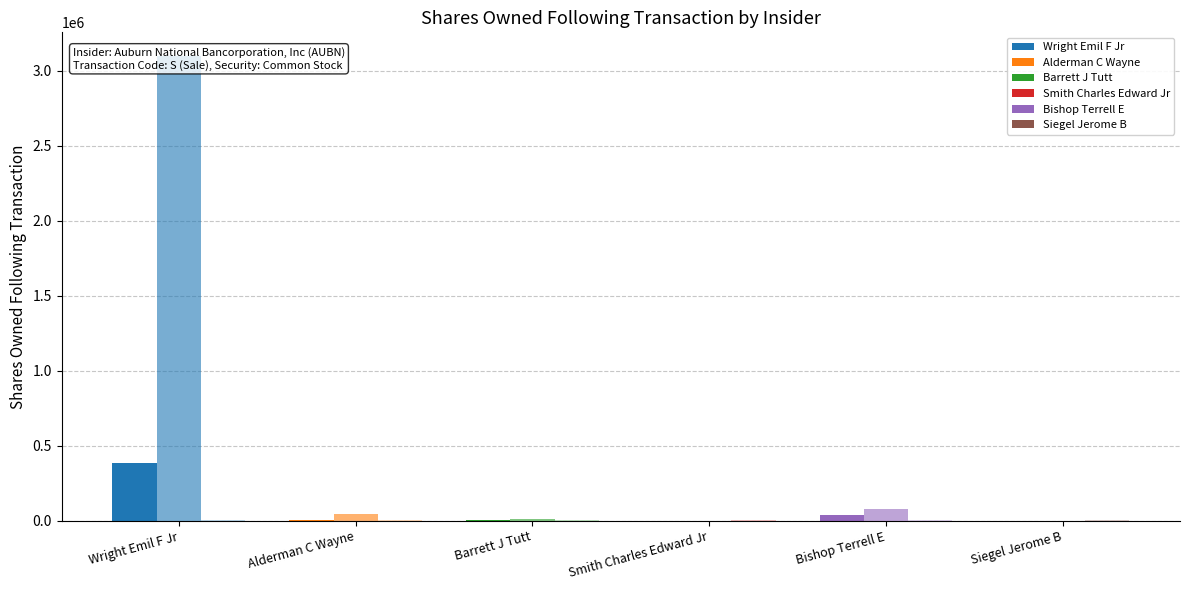

Where is Num Transactions (x1000) nearest to the value 5000?

Alderman C Wayne